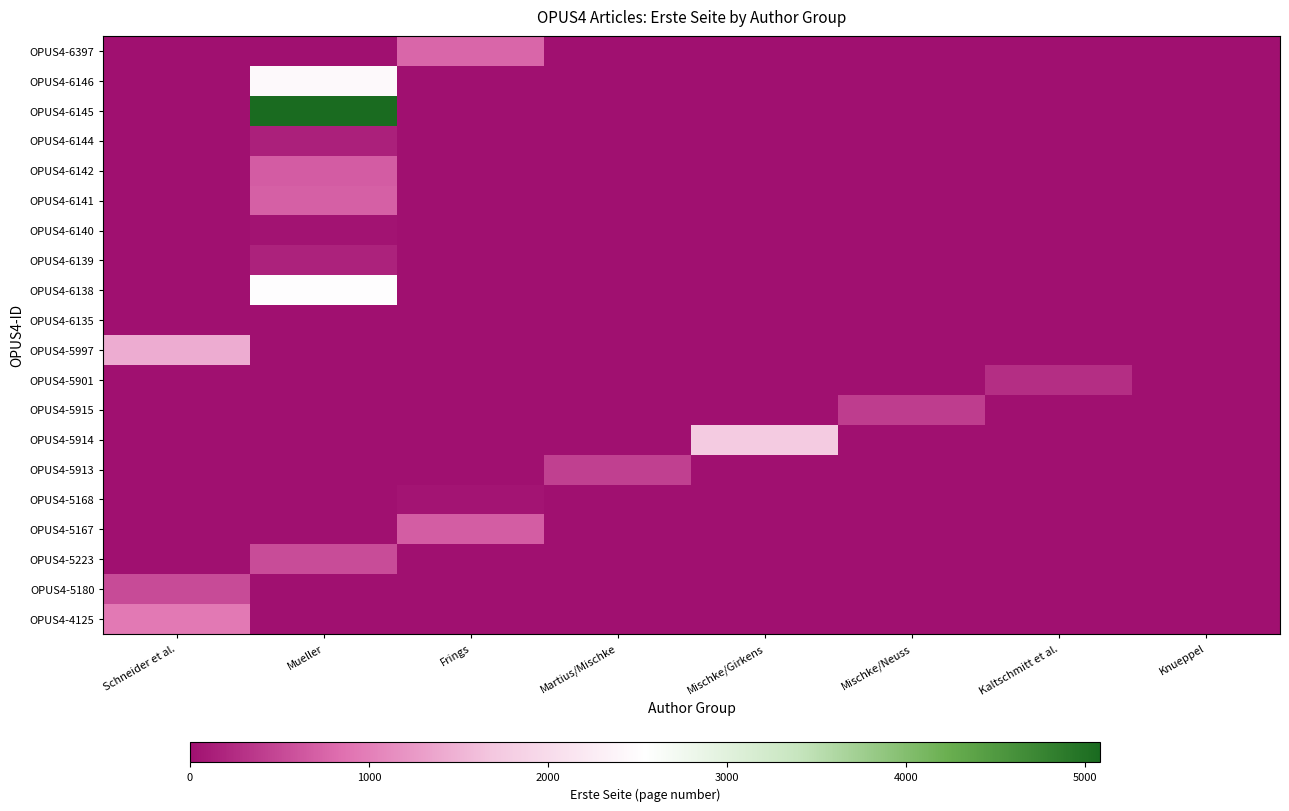

Reading left to right, extract all data points from this chart.

OPUS4-4125: Schneider et al.=938	Mueller=0	Frings=0	Martius/Mischke=0	Mischke/Girkens=0	Mischke/Neuss=0	Kaltschmitt et al.=0	Knueppel=0
OPUS4-5180: Schneider et al.=536	Mueller=0	Frings=0	Martius/Mischke=0	Mischke/Girkens=0	Mischke/Neuss=0	Kaltschmitt et al.=0	Knueppel=0
OPUS4-5223: Schneider et al.=0	Mueller=542	Frings=0	Martius/Mischke=0	Mischke/Girkens=0	Mischke/Neuss=0	Kaltschmitt et al.=0	Knueppel=0
OPUS4-5167: Schneider et al.=0	Mueller=0	Frings=693	Martius/Mischke=0	Mischke/Girkens=0	Mischke/Neuss=0	Kaltschmitt et al.=0	Knueppel=0
OPUS4-5168: Schneider et al.=0	Mueller=0	Frings=49	Martius/Mischke=0	Mischke/Girkens=0	Mischke/Neuss=0	Kaltschmitt et al.=0	Knueppel=0
OPUS4-5913: Schneider et al.=0	Mueller=0	Frings=0	Martius/Mischke=431	Mischke/Girkens=0	Mischke/Neuss=0	Kaltschmitt et al.=0	Knueppel=0
OPUS4-5914: Schneider et al.=0	Mueller=0	Frings=0	Martius/Mischke=0	Mischke/Girkens=1739	Mischke/Neuss=0	Kaltschmitt et al.=0	Knueppel=0
OPUS4-5915: Schneider et al.=0	Mueller=0	Frings=0	Martius/Mischke=0	Mischke/Girkens=0	Mischke/Neuss=407	Kaltschmitt et al.=0	Knueppel=0
OPUS4-5901: Schneider et al.=0	Mueller=0	Frings=0	Martius/Mischke=0	Mischke/Girkens=0	Mischke/Neuss=0	Kaltschmitt et al.=271	Knueppel=0
OPUS4-5997: Schneider et al.=1432	Mueller=0	Frings=0	Martius/Mischke=0	Mischke/Girkens=0	Mischke/Neuss=0	Kaltschmitt et al.=0	Knueppel=0
OPUS4-6135: Schneider et al.=0	Mueller=0	Frings=0	Martius/Mischke=0	Mischke/Girkens=0	Mischke/Neuss=0	Kaltschmitt et al.=0	Knueppel=0
OPUS4-6138: Schneider et al.=0	Mueller=2519	Frings=0	Martius/Mischke=0	Mischke/Girkens=0	Mischke/Neuss=0	Kaltschmitt et al.=0	Knueppel=0
OPUS4-6139: Schneider et al.=0	Mueller=167	Frings=0	Martius/Mischke=0	Mischke/Girkens=0	Mischke/Neuss=0	Kaltschmitt et al.=0	Knueppel=0
OPUS4-6140: Schneider et al.=0	Mueller=31	Frings=0	Martius/Mischke=0	Mischke/Girkens=0	Mischke/Neuss=0	Kaltschmitt et al.=0	Knueppel=0
OPUS4-6141: Schneider et al.=0	Mueller=707	Frings=0	Martius/Mischke=0	Mischke/Girkens=0	Mischke/Neuss=0	Kaltschmitt et al.=0	Knueppel=0
OPUS4-6142: Schneider et al.=0	Mueller=682	Frings=0	Martius/Mischke=0	Mischke/Girkens=0	Mischke/Neuss=0	Kaltschmitt et al.=0	Knueppel=0
OPUS4-6144: Schneider et al.=0	Mueller=157	Frings=0	Martius/Mischke=0	Mischke/Girkens=0	Mischke/Neuss=0	Kaltschmitt et al.=0	Knueppel=0
OPUS4-6145: Schneider et al.=0	Mueller=5085	Frings=0	Martius/Mischke=0	Mischke/Girkens=0	Mischke/Neuss=0	Kaltschmitt et al.=0	Knueppel=0
OPUS4-6146: Schneider et al.=0	Mueller=2458	Frings=0	Martius/Mischke=0	Mischke/Girkens=0	Mischke/Neuss=0	Kaltschmitt et al.=0	Knueppel=0
OPUS4-6397: Schneider et al.=0	Mueller=0	Frings=769	Martius/Mischke=0	Mischke/Girkens=0	Mischke/Neuss=0	Kaltschmitt et al.=0	Knueppel=0